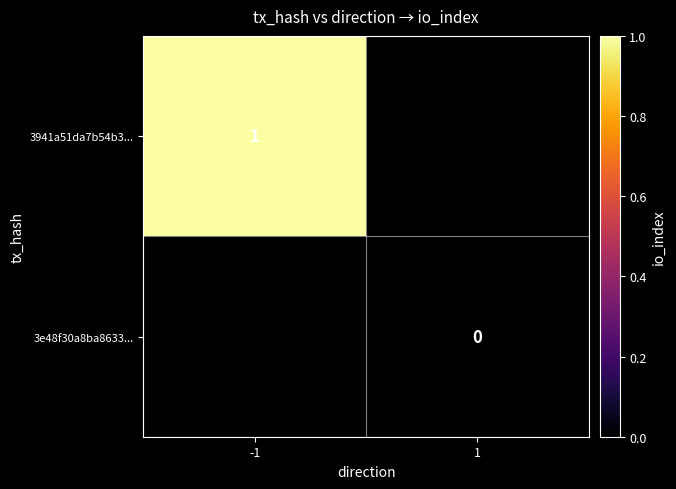

What is the maximum value shown in the chart?

1.0